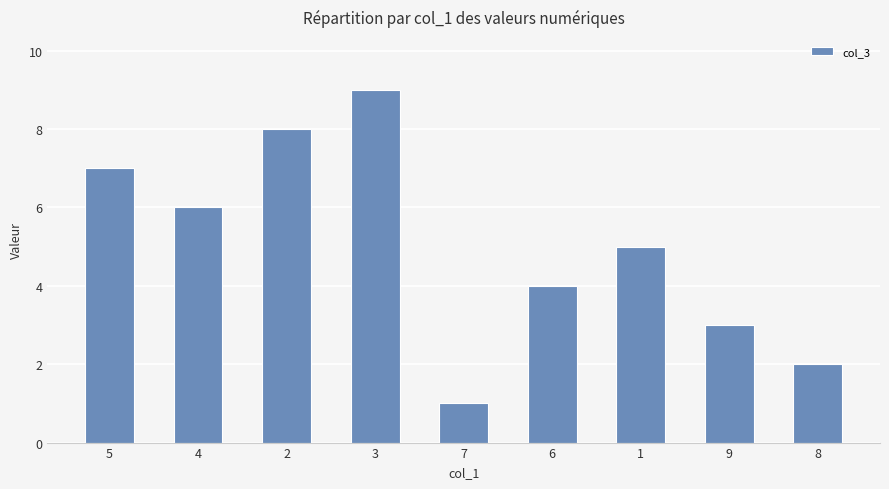

List the labels in order of value, largest first.

3, 2, 5, 4, 1, 6, 9, 8, 7